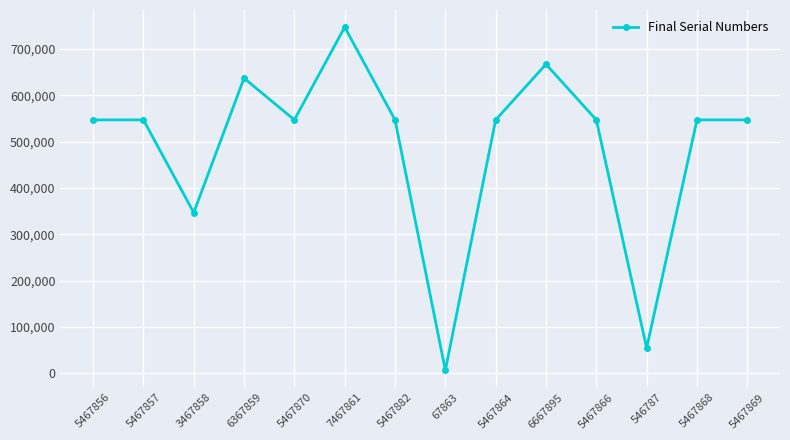

What is the ratio of the value at 5467869 to the value at 6667895?

0.8